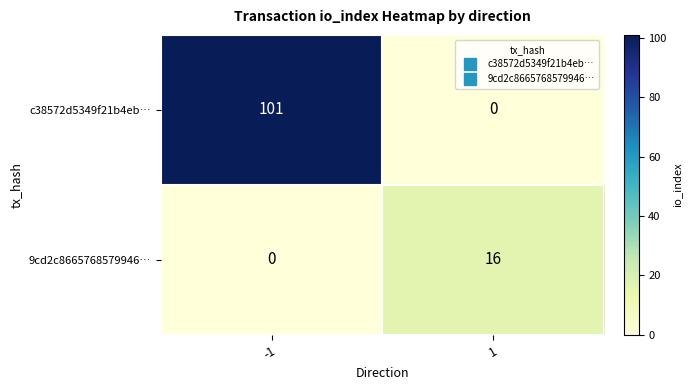

What is the highest value of the 9cd2c8665768579946… series?

16